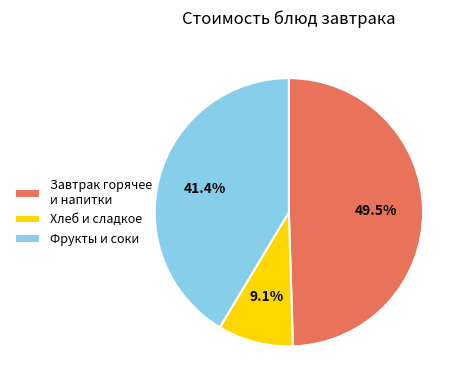

What is the ratio of the value at Завтрак горячее и напитки to the value at Хлеб и сладкое?

5.4